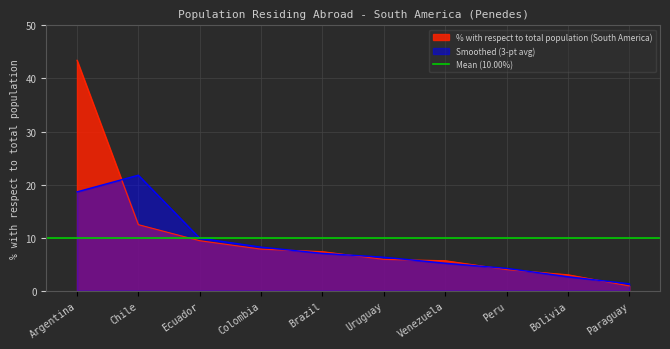

The chart shows a value of 0.9 at Paraguay. True or false?

True